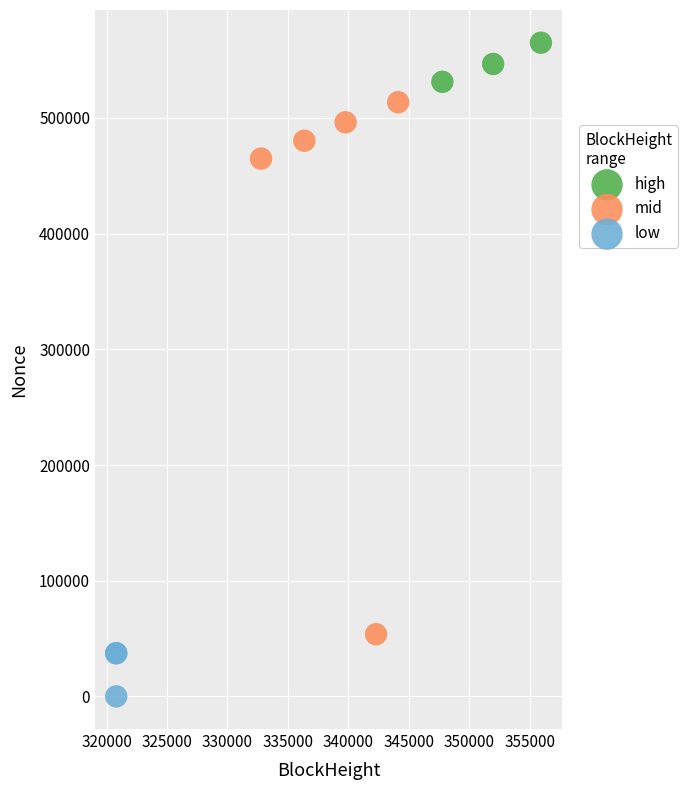

Which series contains the lowest Y value?

low